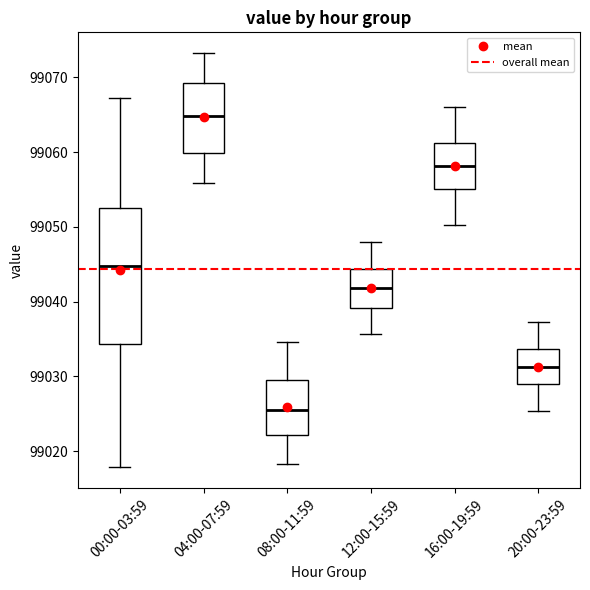

Where does the upper whisker of the box for 16:00-19:59 end on the y-axis? The values are not printed on the chart, so give them approximately, as read against the axis.

99066